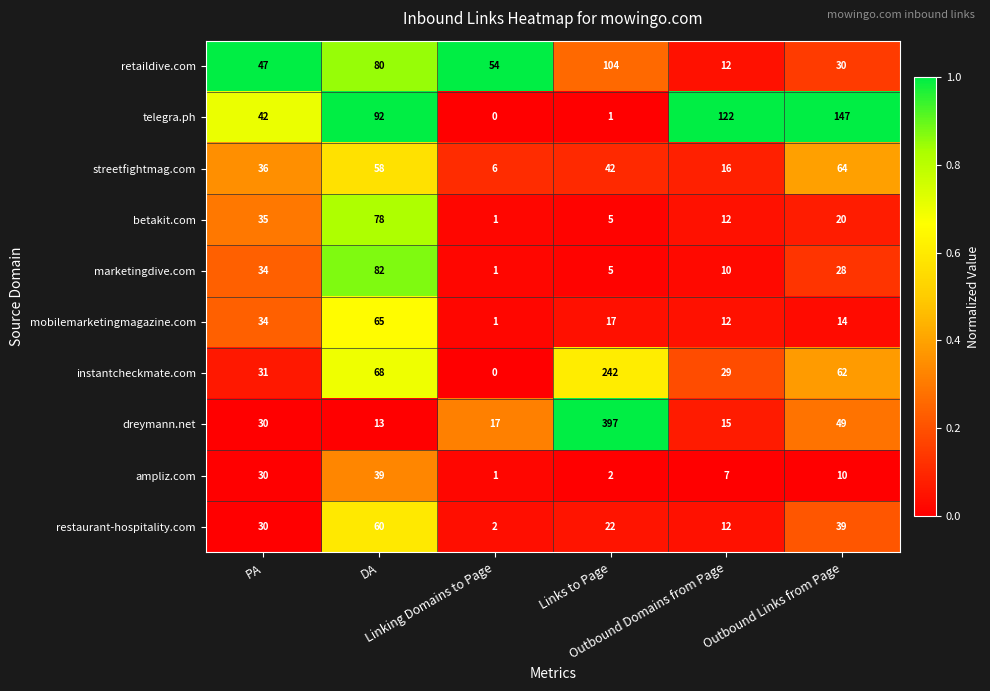

Which series has the widest spread of values?

dreymann.net